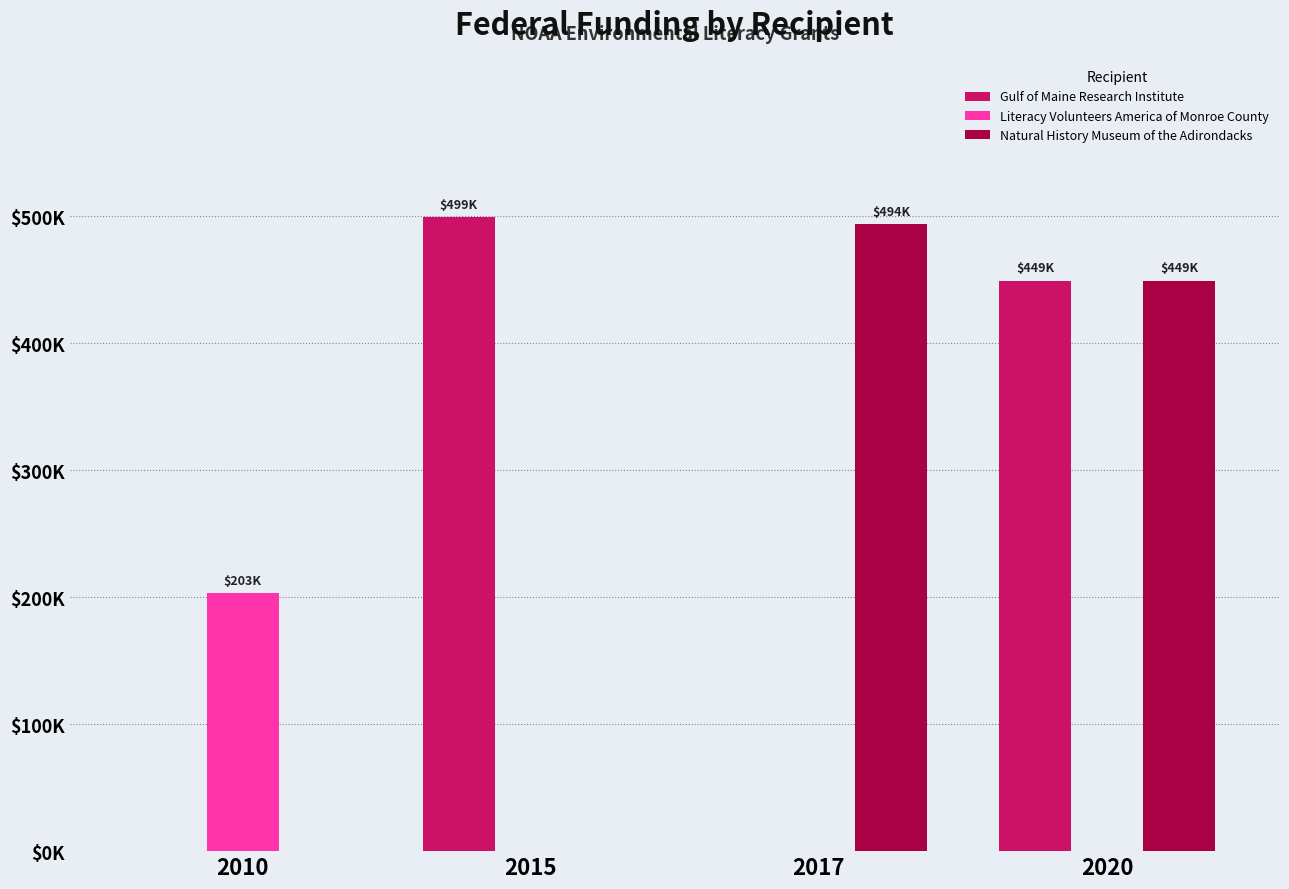

What are all the series names shown in the legend?

Gulf of Maine Research Institute, Literacy Volunteers America of Monroe County, Natural History Museum of the Adirondacks